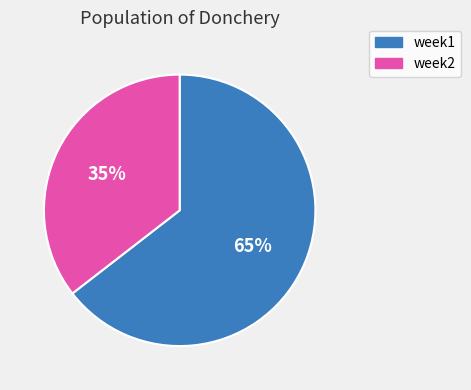

Combined, do week2 and week1 account for over 50%?

Yes